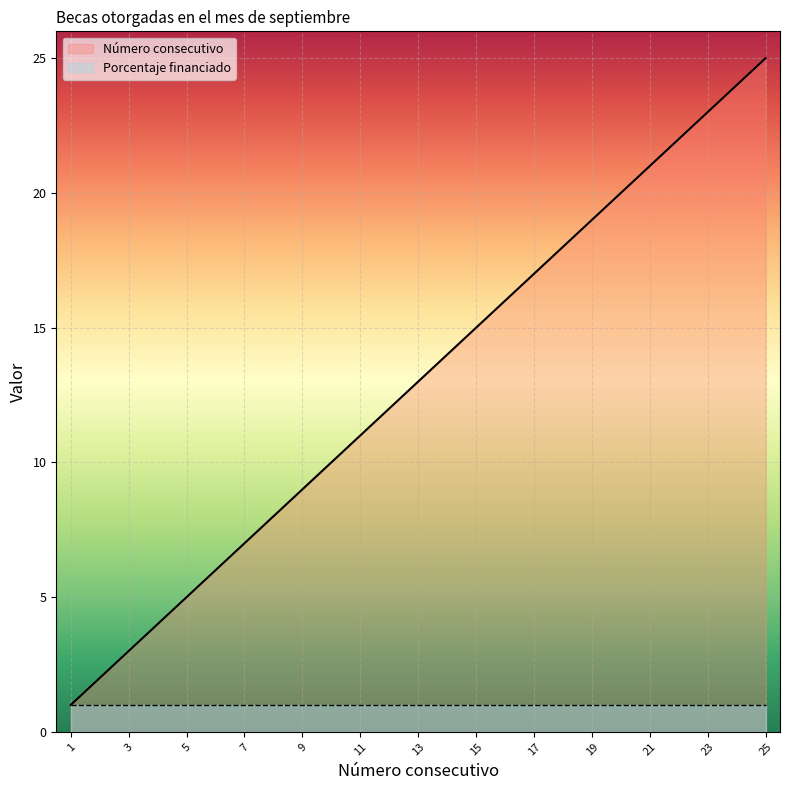

At which label is the value closest to 13?

13